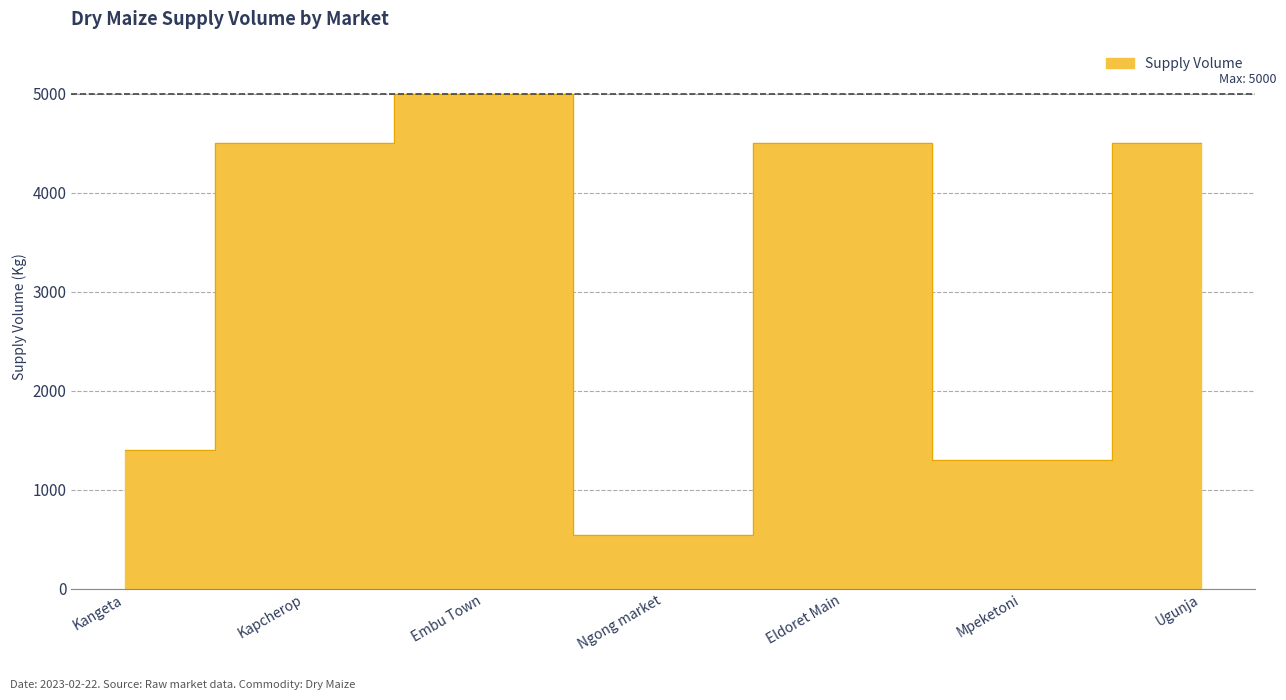

How many distinct data groups are displayed?

1